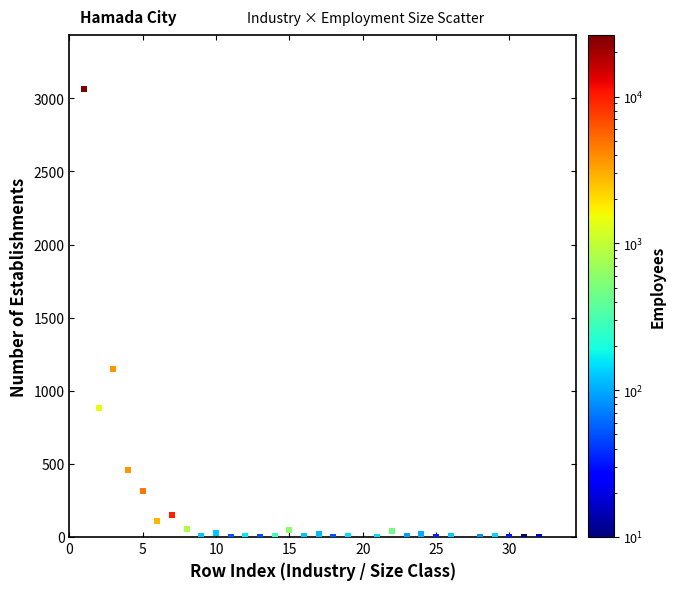

What is the range of Y values (max minus min)?

3063